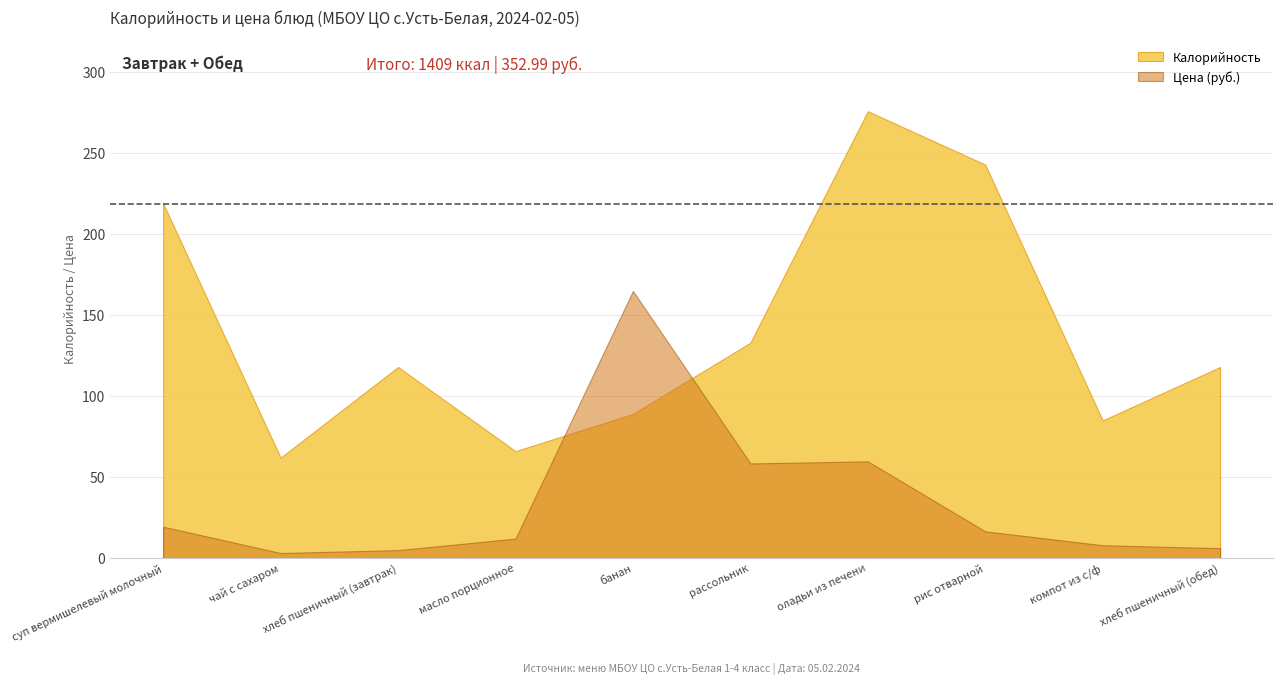

Where does the Калорийность series first go above 118?

суп вермишелевый молочный